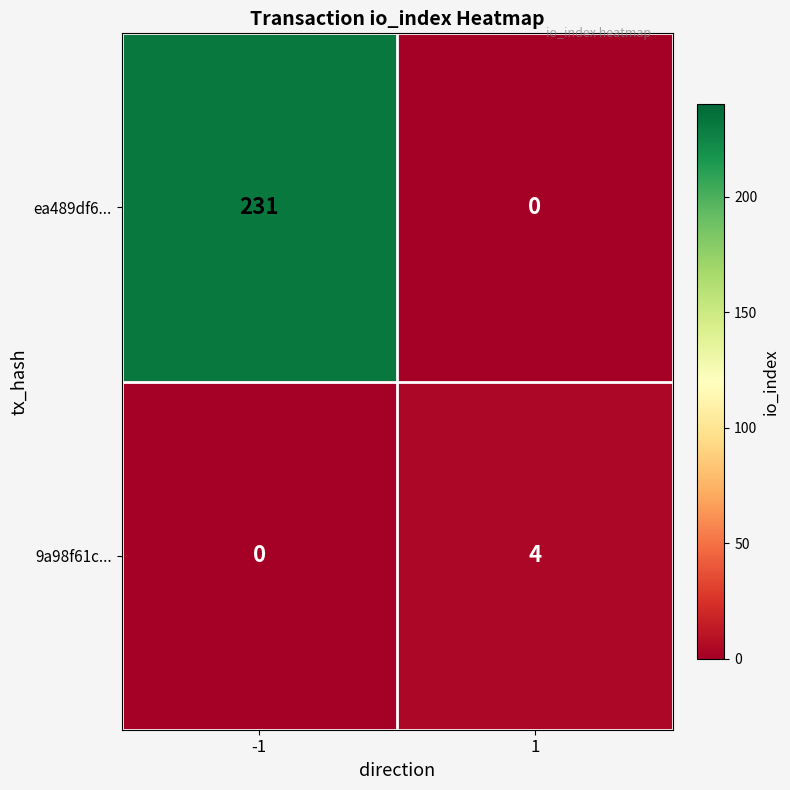

How many values in the ea489df6... series are below 231?

1